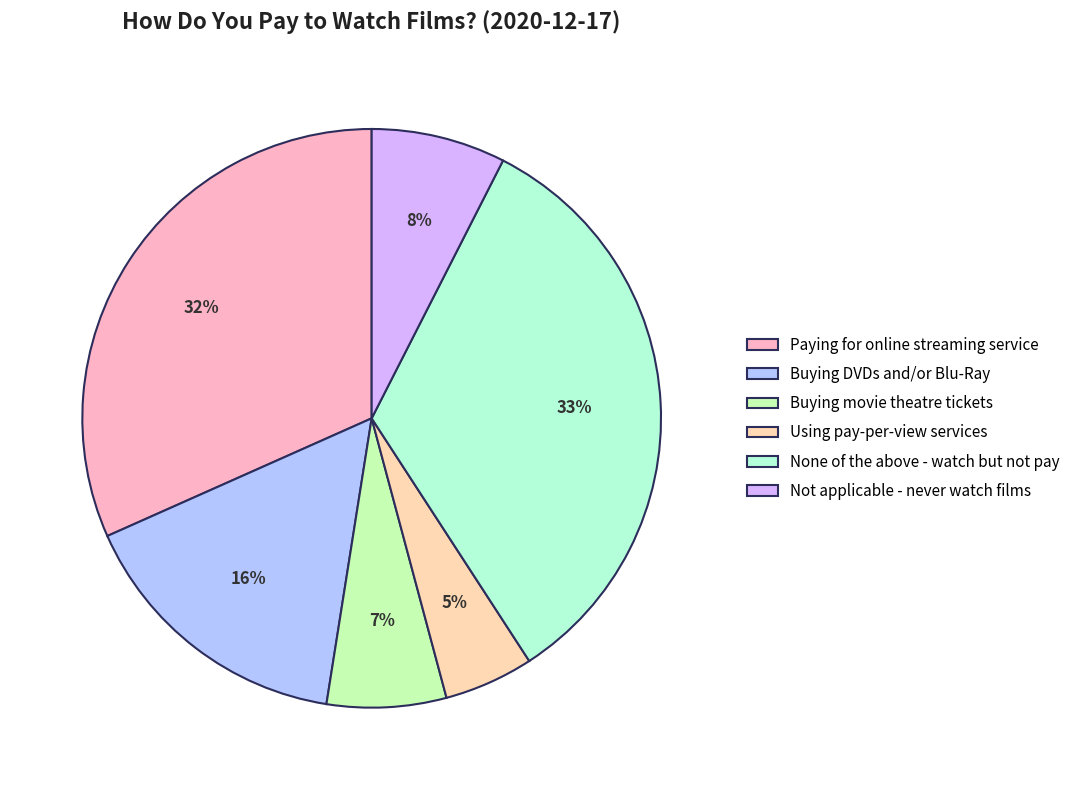

Count the number of slices in the pie.

6